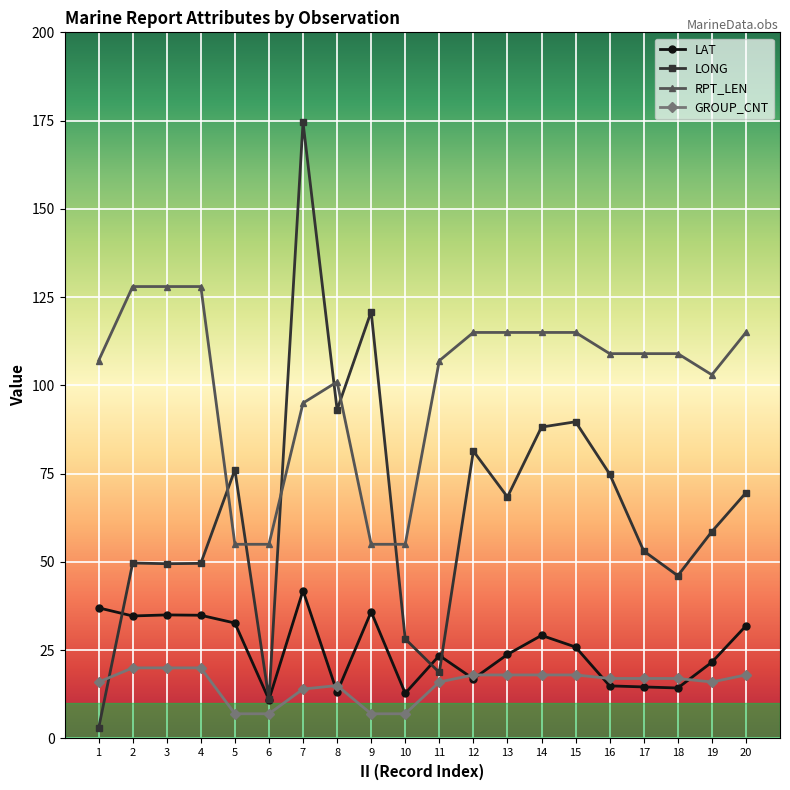

List the series in order of their peak value, lowest first.

GROUP_CNT, LAT, RPT_LEN, LONG